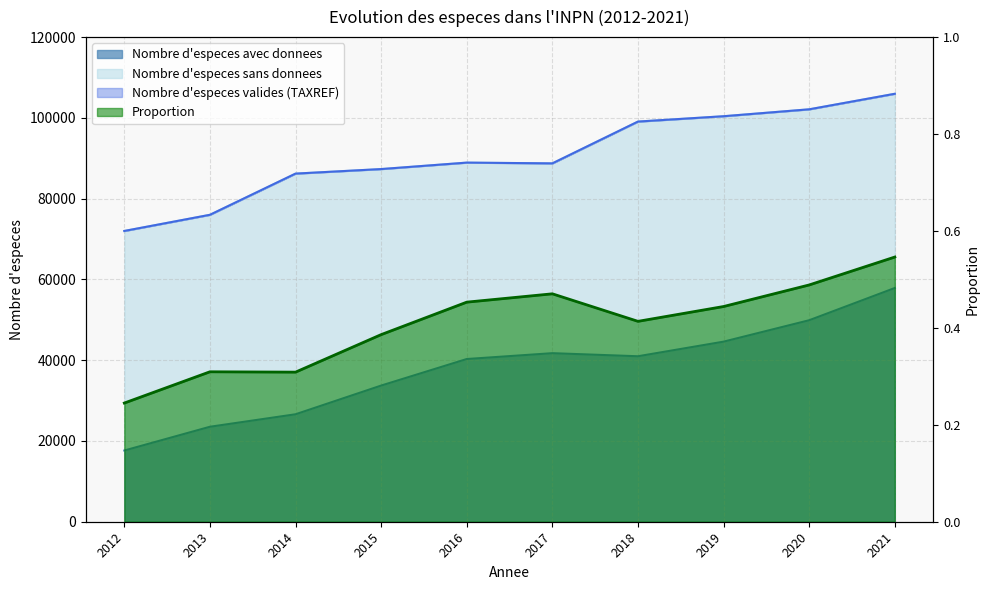

What is the spread (max minus min) of values at 2015?

53609